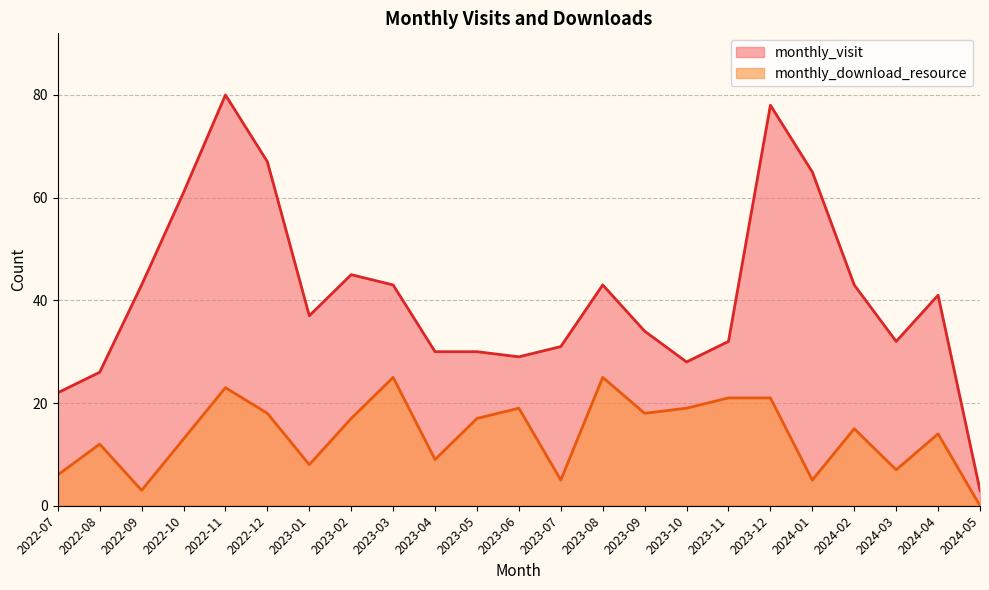

What are all the series names shown in the legend?

monthly_visit, monthly_download_resource